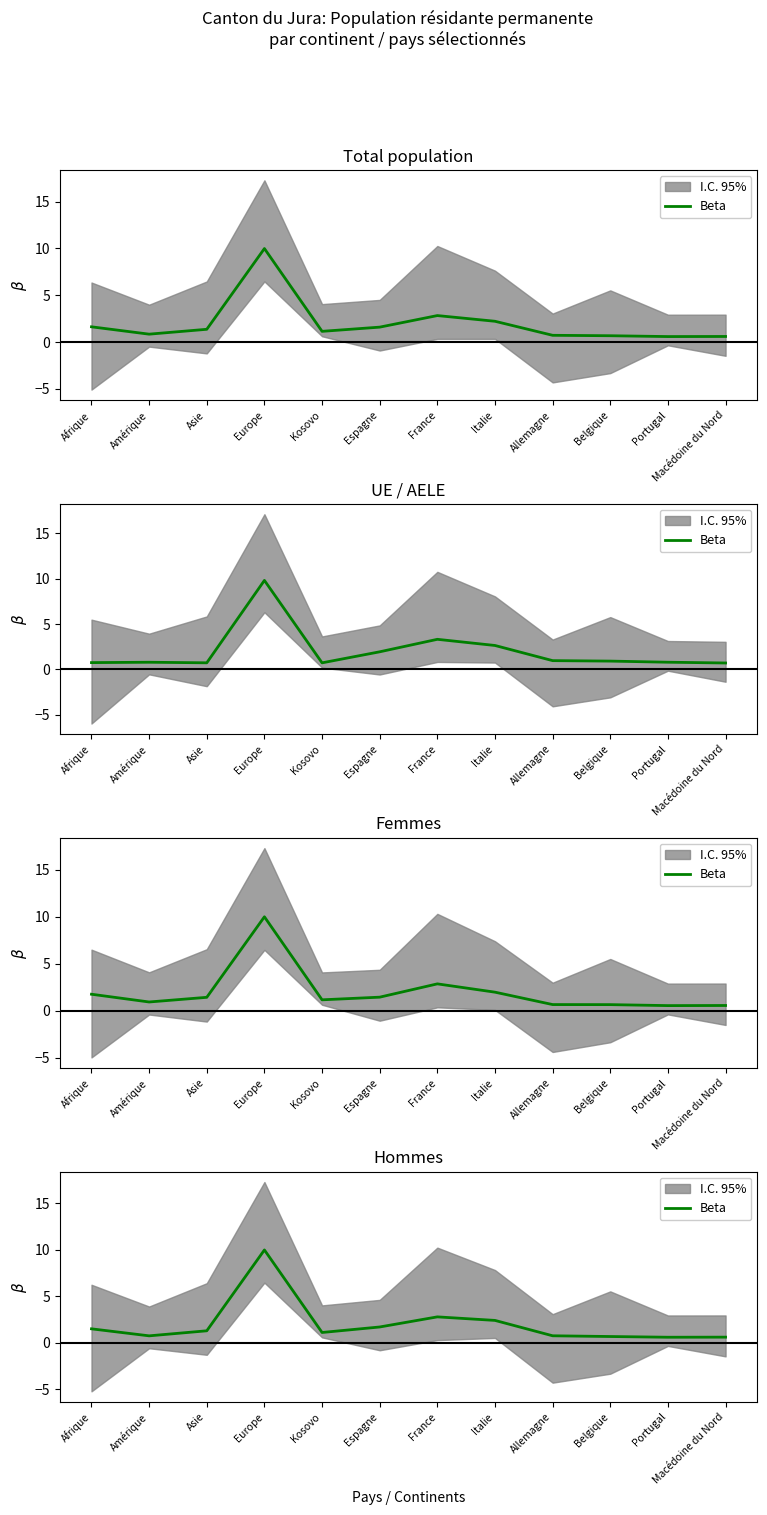

Count the number of values greater than 1.

7